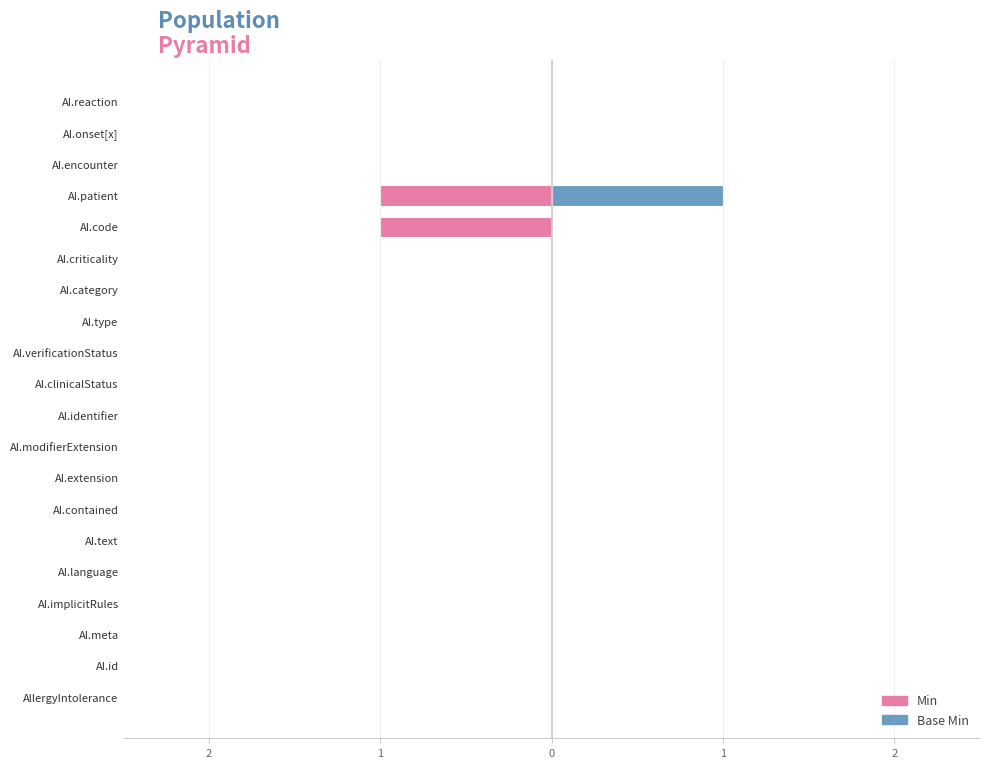

Which series has the largest range (max minus min)?

Min